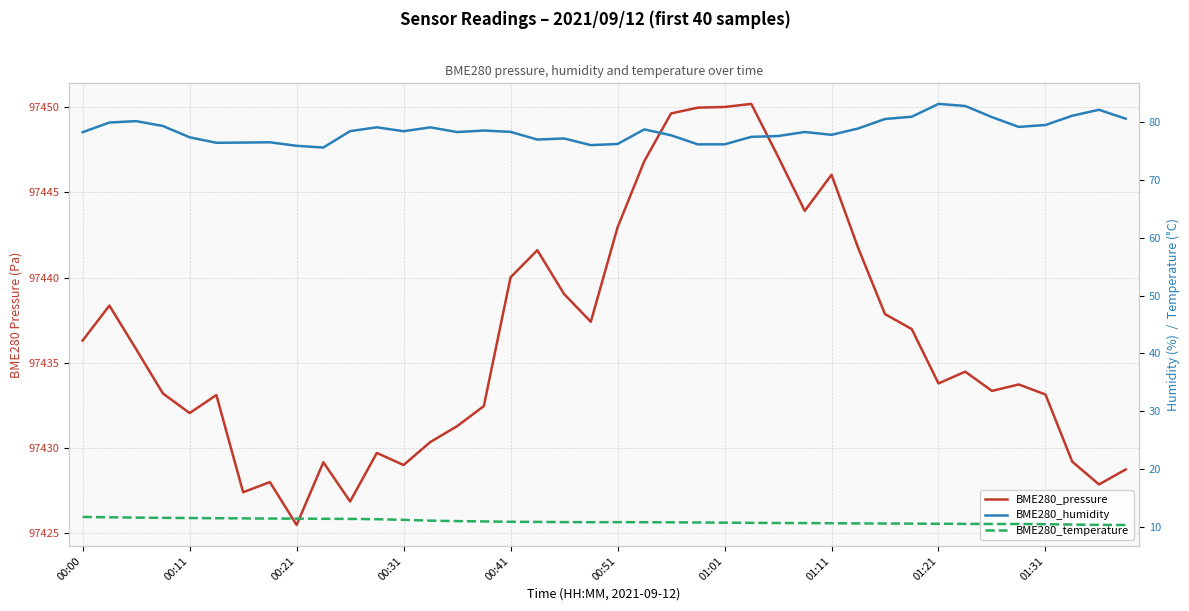

Where does the BME280_humidity series first go above 78?

00:00